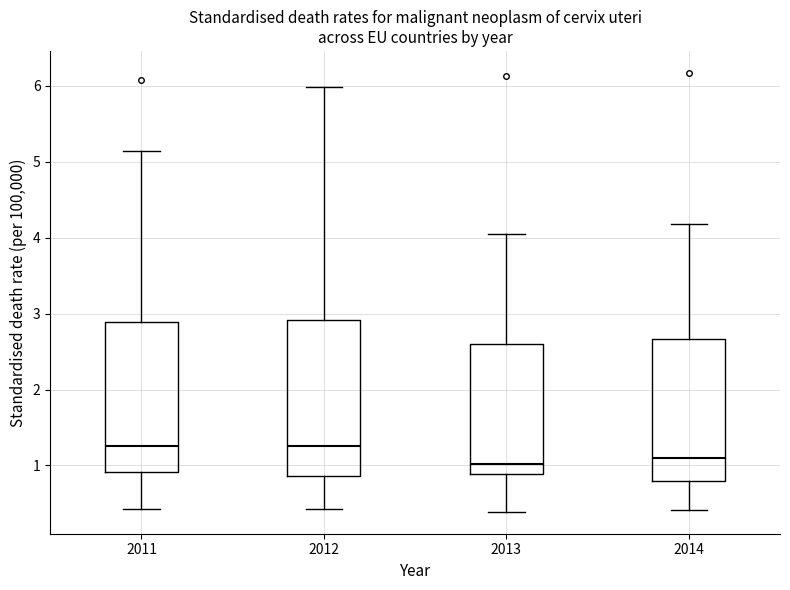

Where is the upper edge of the box at x = 2011 on the y-axis? The values are not printed on the chart, so give them approximately, as read against the axis.

2.9